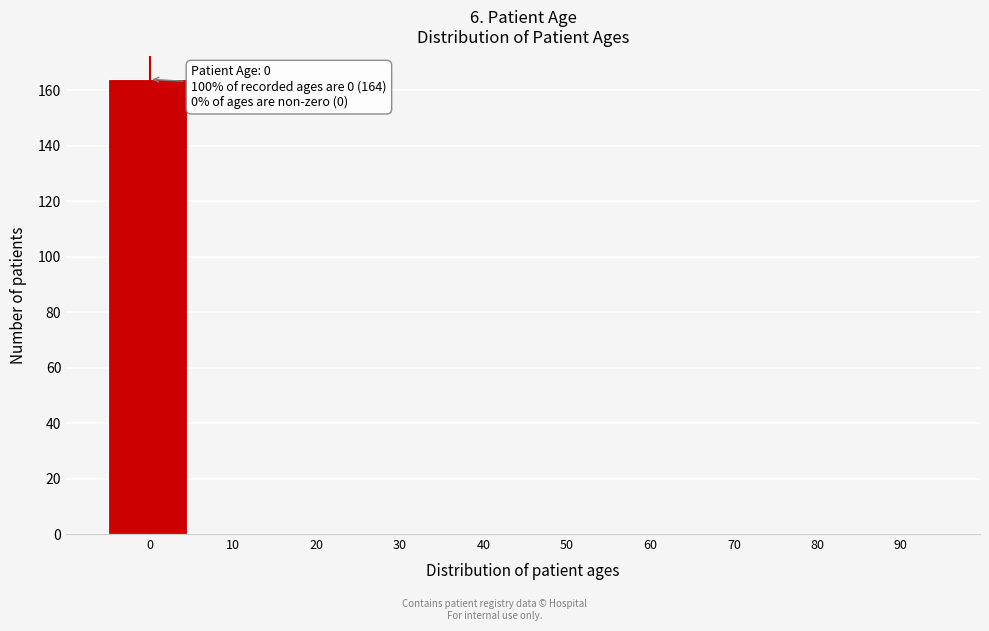

Reading right to left, what are all the values shown in this chart?

90=0	80=0	70=0	60=0	50=0	40=0	30=0	20=0	10=0	0=164